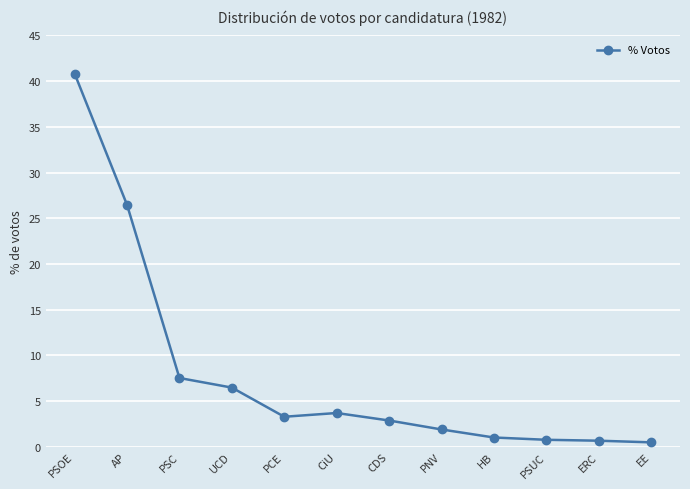

What is the difference between the maximum and second lowest values?

40.2